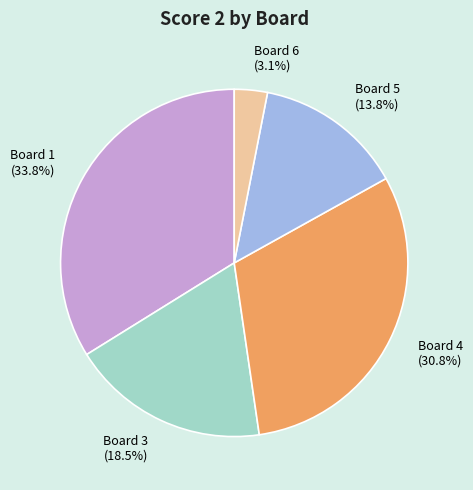

To the nearest percent, what is the average slice percentage?

20%